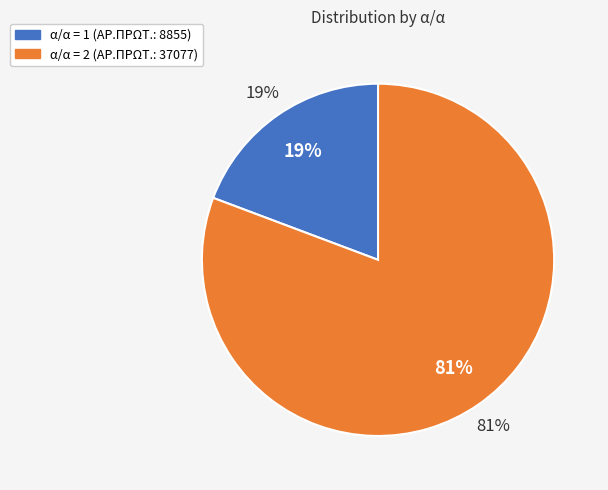

Combined, do 1 and 2 account for over 50%?

Yes